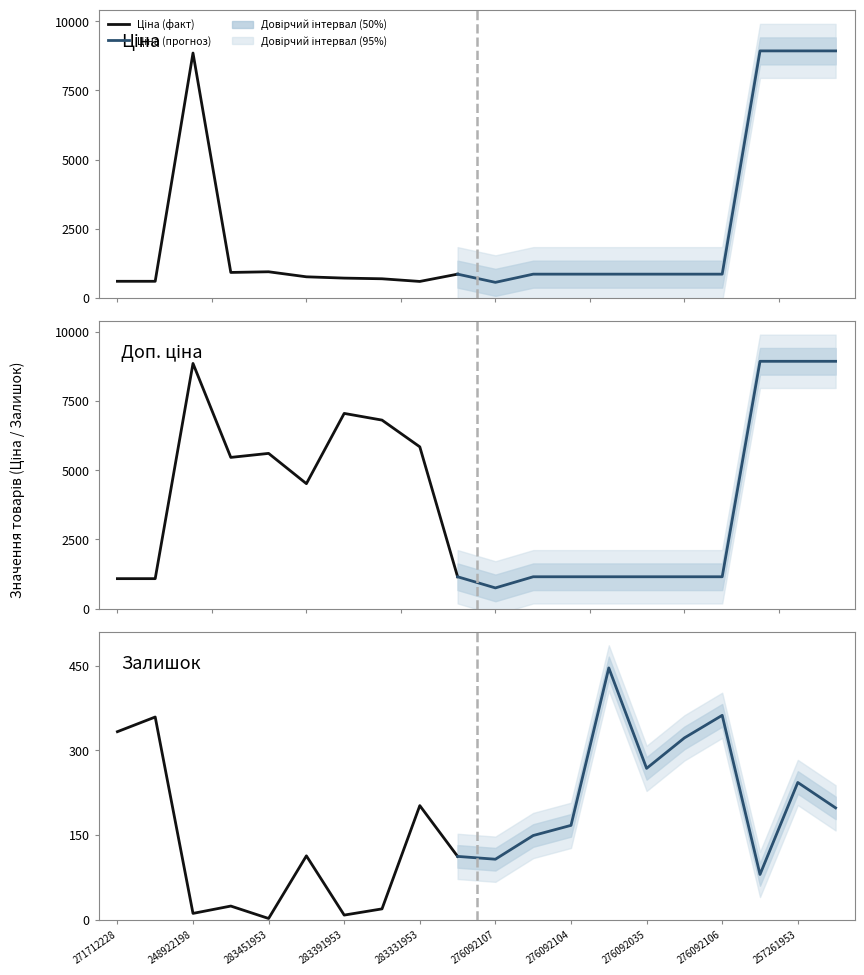

Is the value of Ціна at 276092106 greater than the value of Залишок at 248922198?

Yes